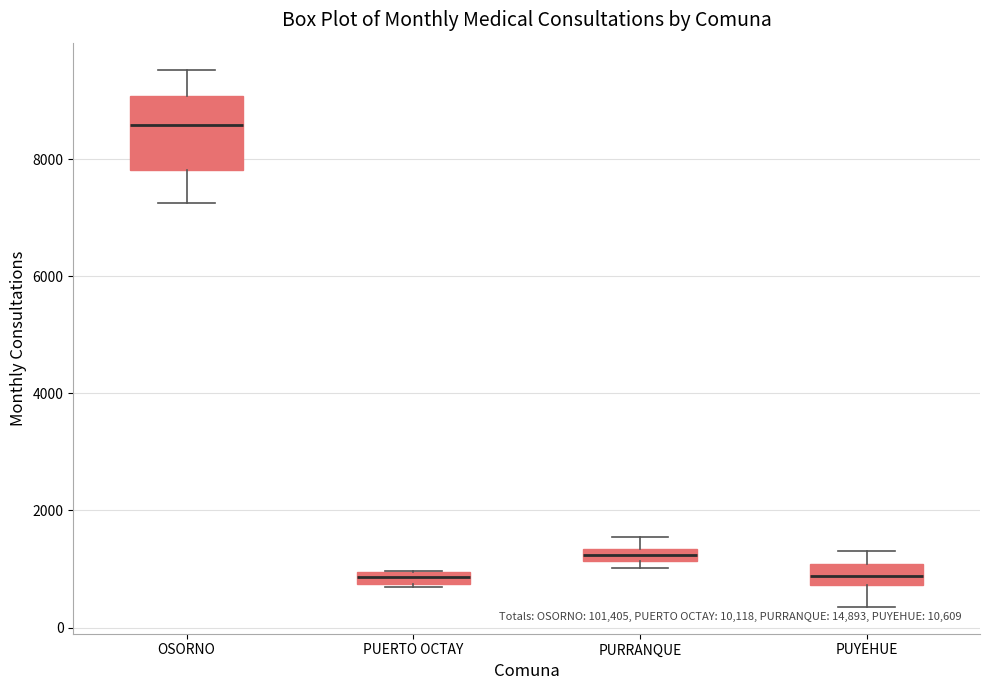

Which box is the tallest, from its lower edge to its upper edge?

OSORNO